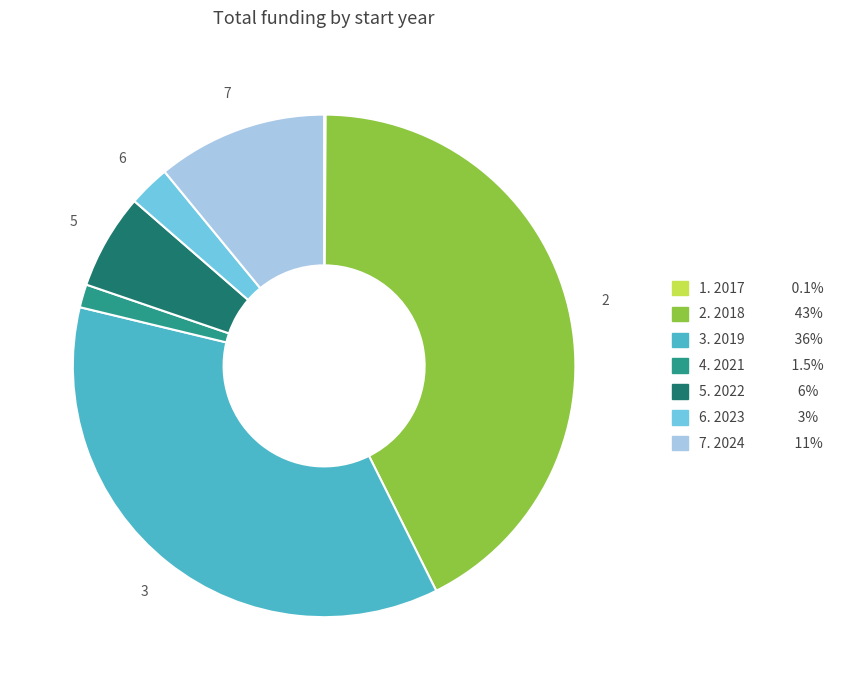

Is there any slice that represents more than half of the pie?

No